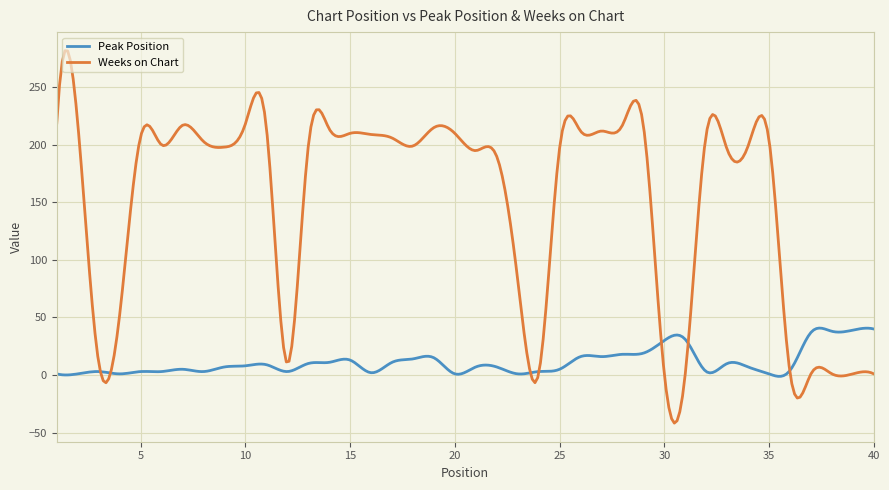

What is the minimum value shown in the chart?

-41.8